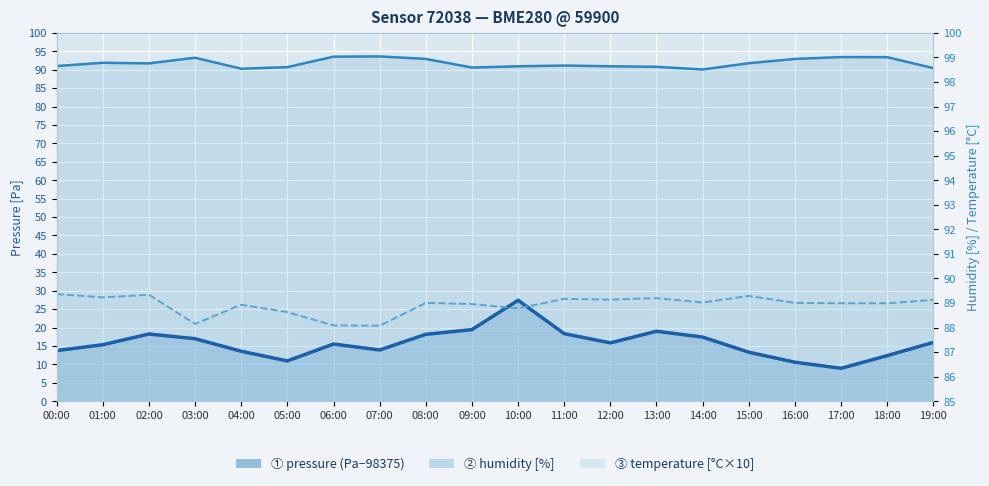

What are all the series names shown in the legend?

pressure, humidity, temperature